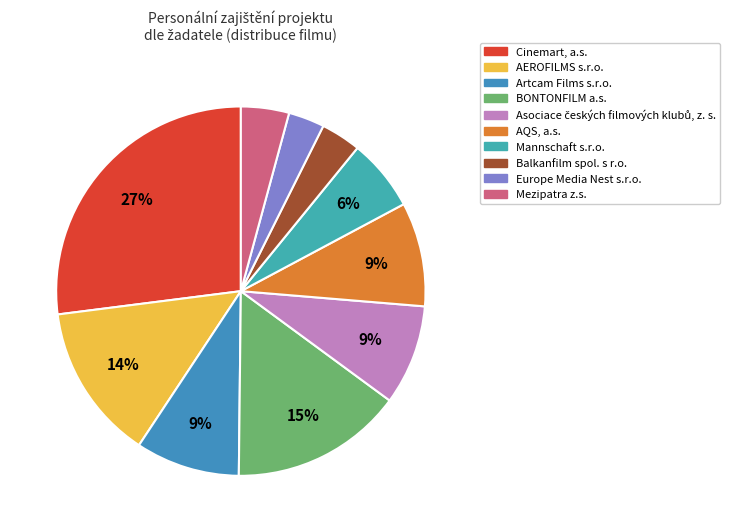

How many segments does this pie chart have?

10